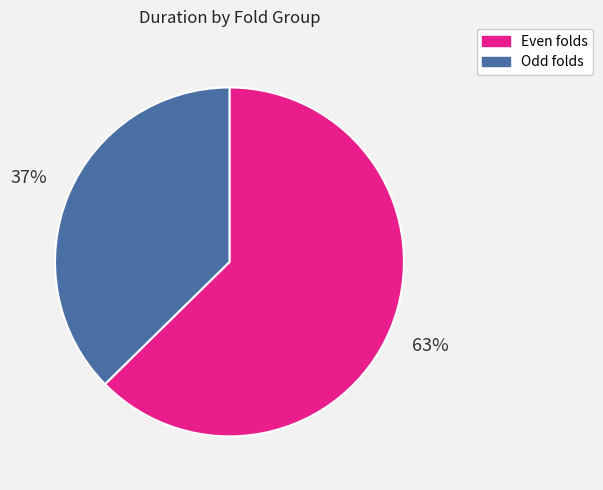

To the nearest percent, what is the average slice percentage?

50%